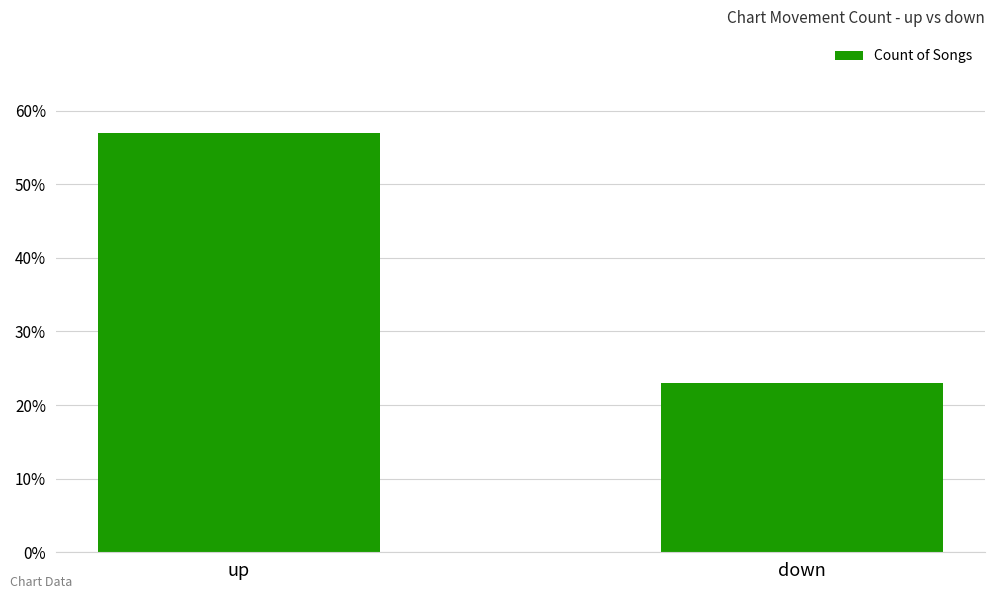

What is the average value?

40